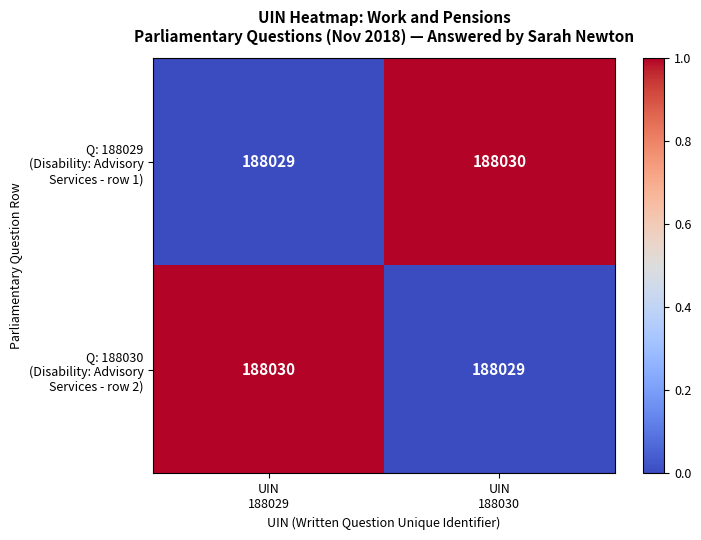

What is the total value across all series at UIN
188029?

376059